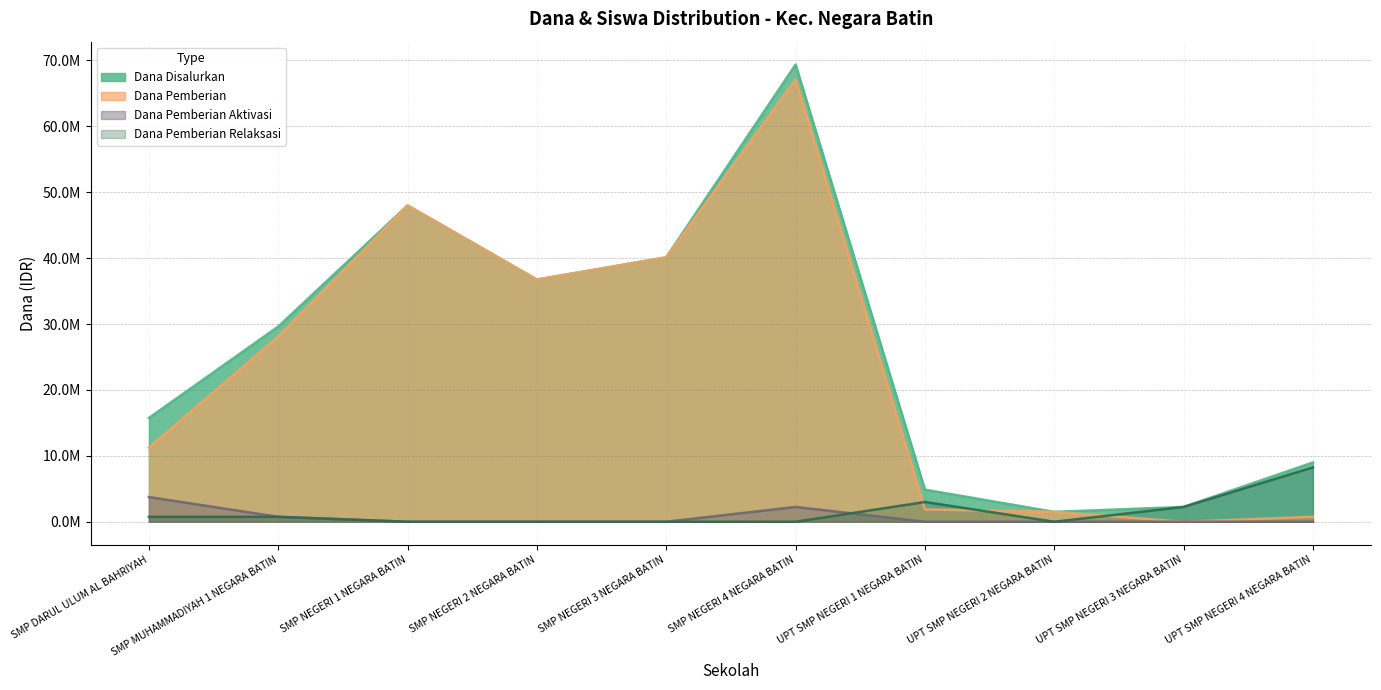

Reading left to right, list all the values displayed in this chart.

Dana Disalurkan: SMP DARUL ULUM AL BAHRIYAH=15750000	SMP MUHAMMADIYAH 1 NEGARA BATIN=29625000	SMP NEGERI 1 NEGARA BATIN=48000000	SMP NEGERI 2 NEGARA BATIN=36750000	SMP NEGERI 3 NEGARA BATIN=40125000	SMP NEGERI 4 NEGARA BATIN=69375000	UPT SMP NEGERI 1 NEGARA BATIN=4875000	UPT SMP NEGERI 2 NEGARA BATIN=1500000	UPT SMP NEGERI 3 NEGARA BATIN=2250000	UPT SMP NEGERI 4 NEGARA BATIN=9000000
Dana Pemberian: SMP DARUL ULUM AL BAHRIYAH=11250000	SMP MUHAMMADIYAH 1 NEGARA BATIN=28125000	SMP NEGERI 1 NEGARA BATIN=48000000	SMP NEGERI 2 NEGARA BATIN=36750000	SMP NEGERI 3 NEGARA BATIN=40125000	SMP NEGERI 4 NEGARA BATIN=67125000	UPT SMP NEGERI 1 NEGARA BATIN=1875000	UPT SMP NEGERI 2 NEGARA BATIN=1500000	UPT SMP NEGERI 3 NEGARA BATIN=0	UPT SMP NEGERI 4 NEGARA BATIN=750000
Dana Pemberian Aktivasi: SMP DARUL ULUM AL BAHRIYAH=3750000	SMP MUHAMMADIYAH 1 NEGARA BATIN=750000	SMP NEGERI 1 NEGARA BATIN=0	SMP NEGERI 2 NEGARA BATIN=0	SMP NEGERI 3 NEGARA BATIN=0	SMP NEGERI 4 NEGARA BATIN=2250000	UPT SMP NEGERI 1 NEGARA BATIN=0	UPT SMP NEGERI 2 NEGARA BATIN=0	UPT SMP NEGERI 3 NEGARA BATIN=0	UPT SMP NEGERI 4 NEGARA BATIN=0
Dana Pemberian Relaksasi: SMP DARUL ULUM AL BAHRIYAH=750000	SMP MUHAMMADIYAH 1 NEGARA BATIN=750000	SMP NEGERI 1 NEGARA BATIN=0	SMP NEGERI 2 NEGARA BATIN=0	SMP NEGERI 3 NEGARA BATIN=0	SMP NEGERI 4 NEGARA BATIN=0	UPT SMP NEGERI 1 NEGARA BATIN=3000000	UPT SMP NEGERI 2 NEGARA BATIN=0	UPT SMP NEGERI 3 NEGARA BATIN=2250000	UPT SMP NEGERI 4 NEGARA BATIN=8250000